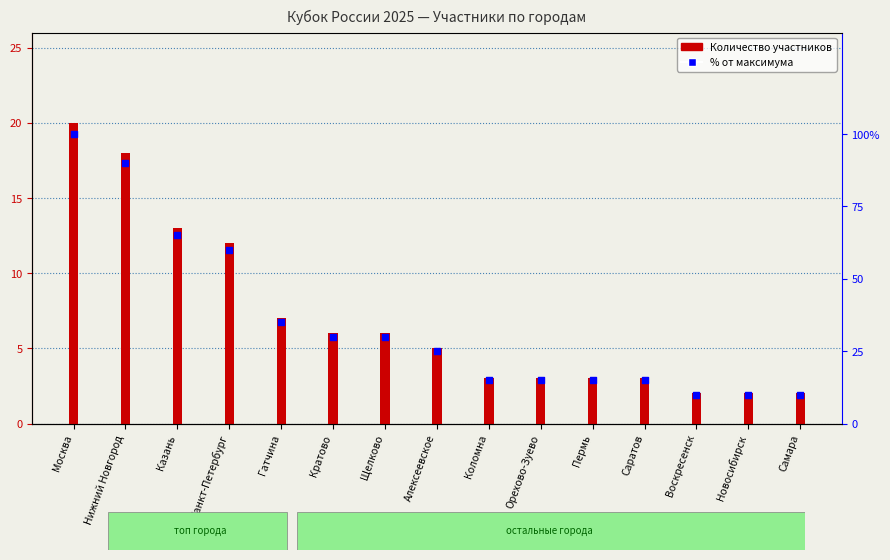

What are all the series names shown in the legend?

Количество участников, % от максимума